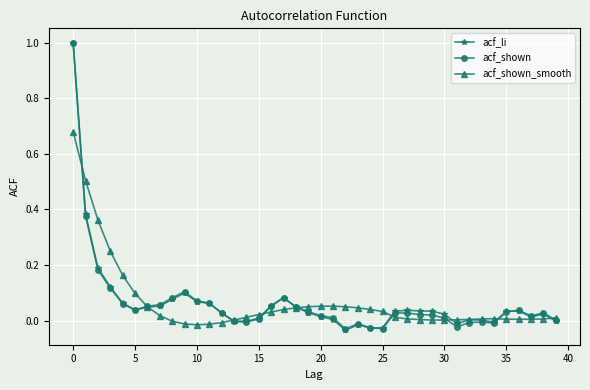

What is the maximum value for acf_li?

1.0